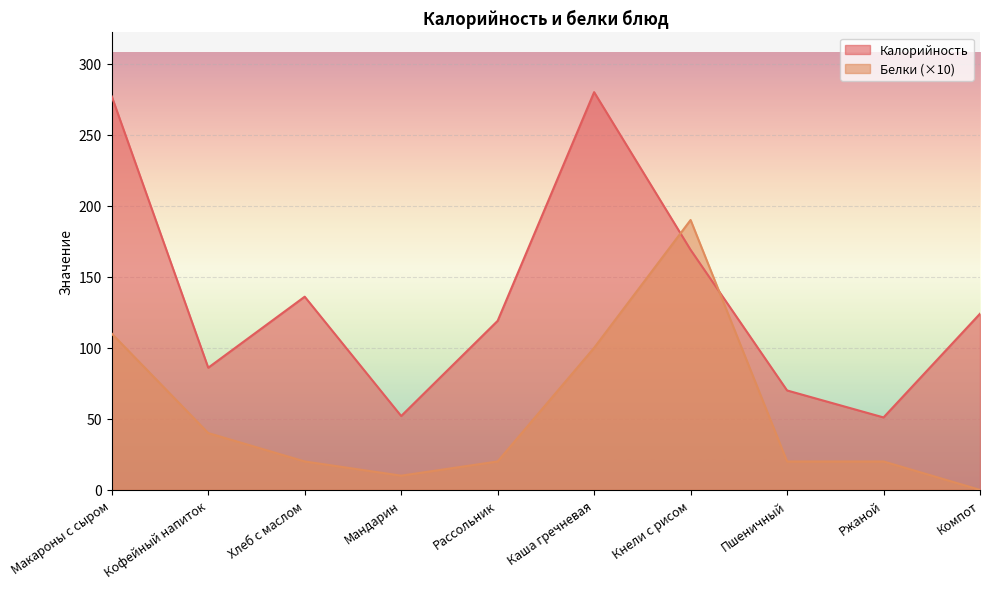

Reading left to right, extract all data points from this chart.

Калорийность: Макароны с сыром=277	Кофейный напиток=86	Хлеб с маслом=136	Мандарин=52	Рассольник=119	Каша гречневая=280	Кнели с рисом=169	Пшеничный=70	Ржаной=51	Компот=124
Белки: Макароны с сыром=110	Кофейный напиток=40	Хлеб с маслом=20	Мандарин=10	Рассольник=20	Каша гречневая=100	Кнели с рисом=190	Пшеничный=20	Ржаной=20	Компот=0